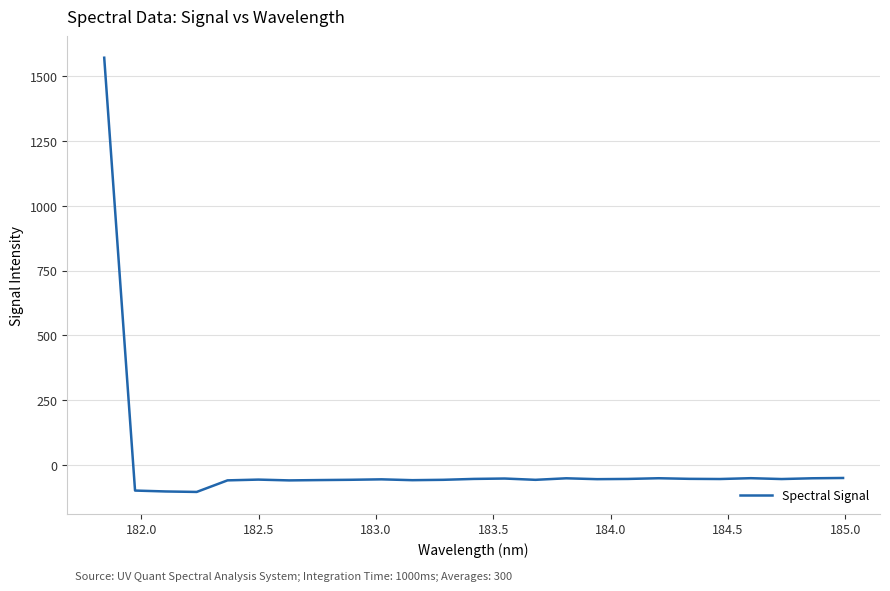

What is the minimum value shown in the chart?

-104.7